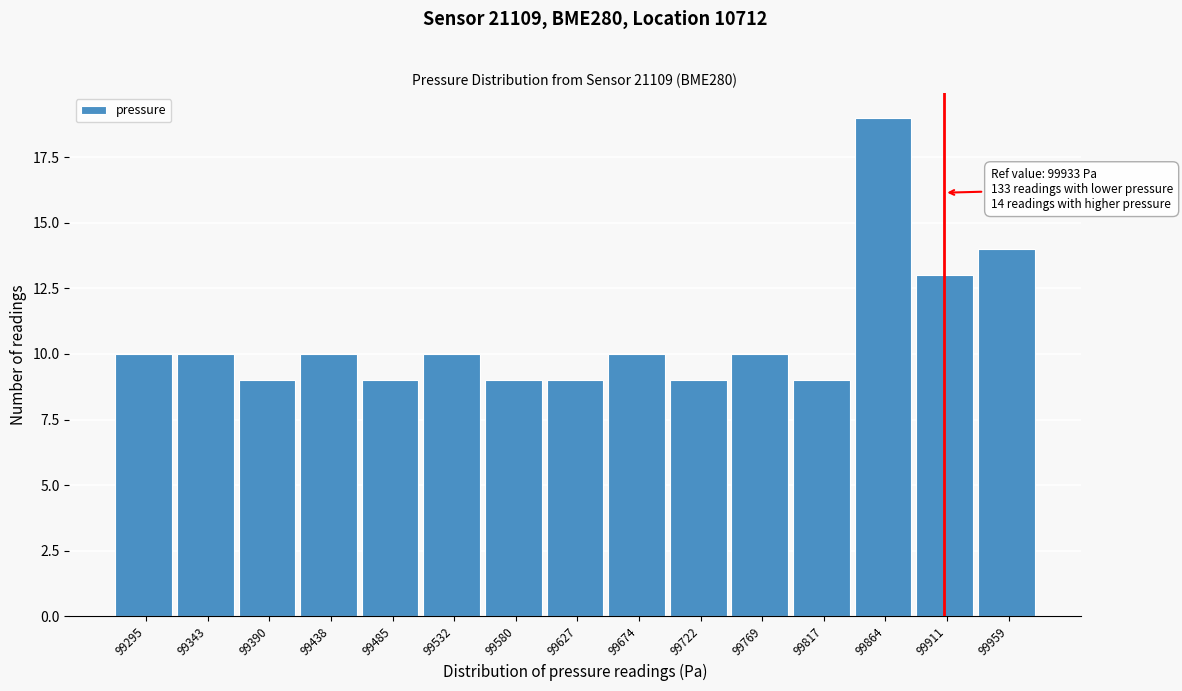

Reading left to right, extract all data points from this chart.

10	10	9	10	9	10	9	9	10	9	10	9	19	13	14